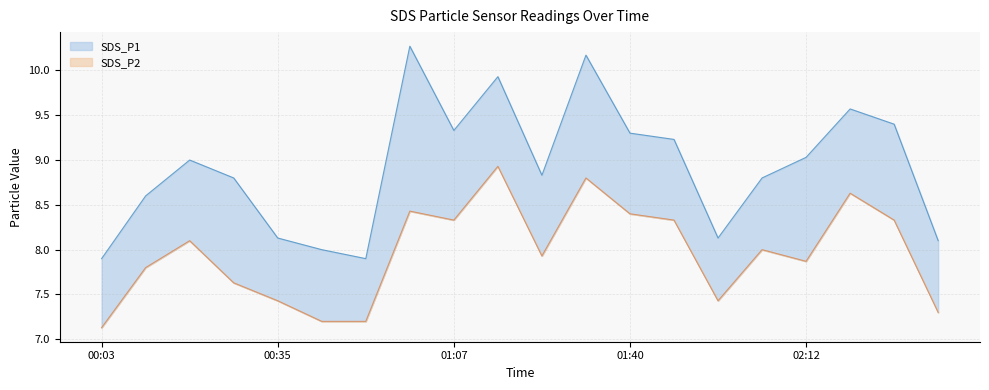

How many lines are shown in the chart?

2